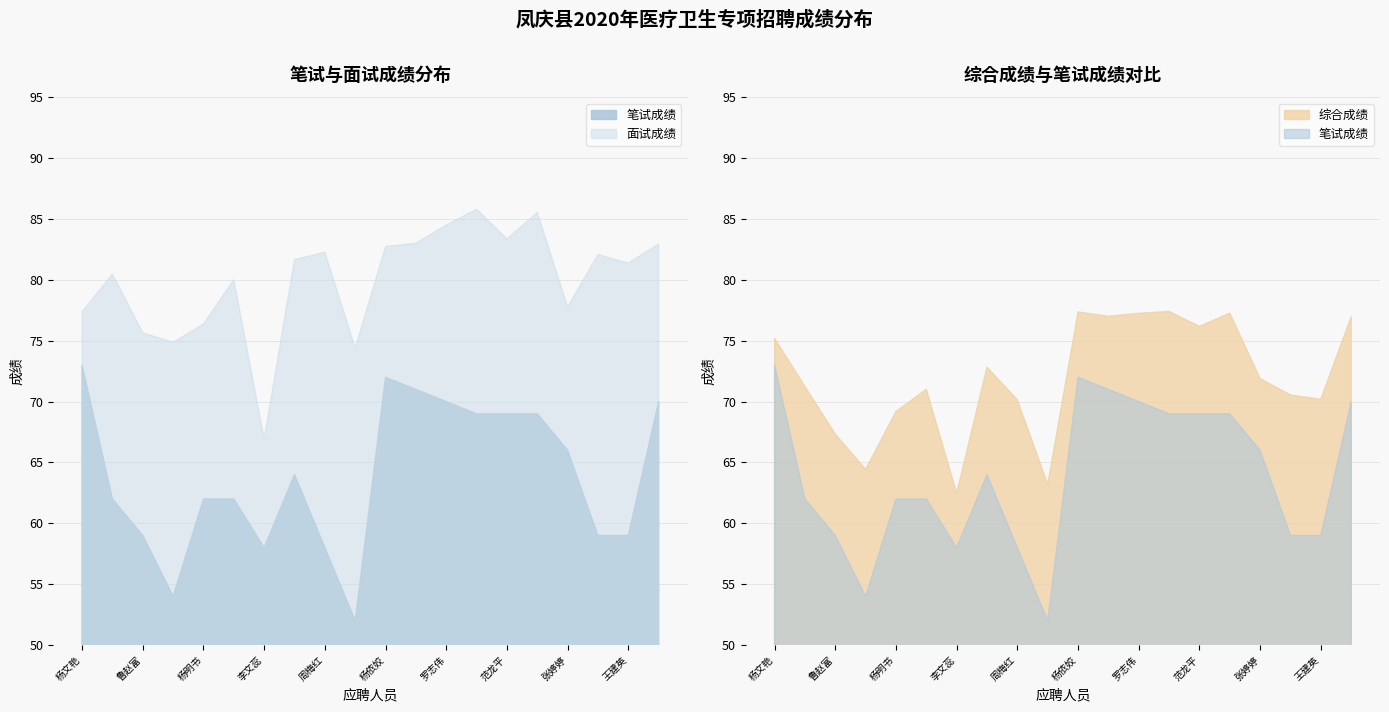

Read the 综合成绩 value at 范龙平.

76.2